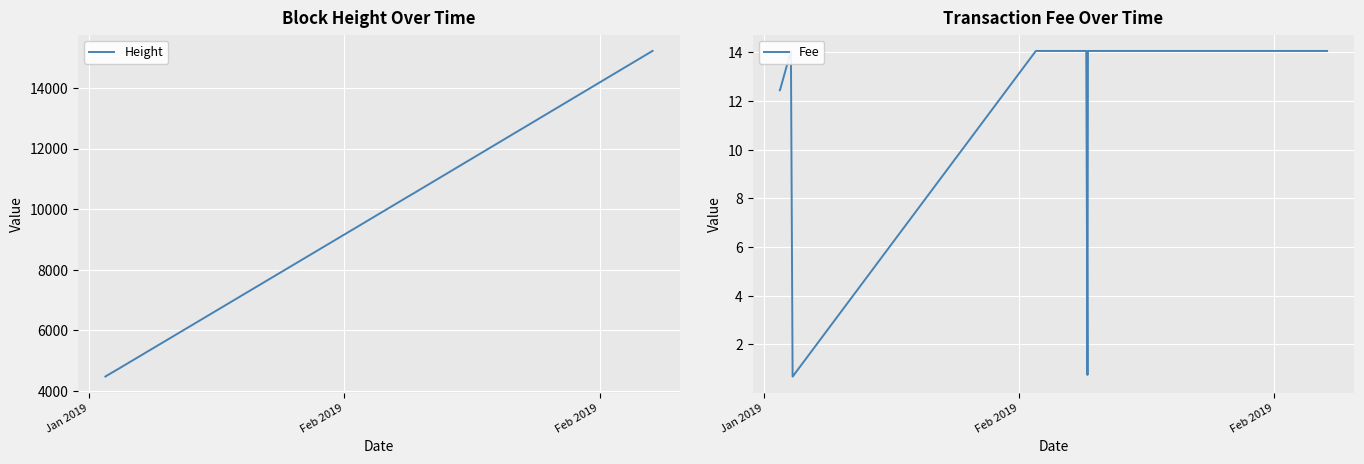

Reading left to right, list all the values displayed in this chart.

Height: 4469.0	4472.0	4684.0	4717.0	4718.0	9493.0	10482.0	10483.0	10484.0	10508.0	10514.0	10515.0	10533.0	15211.0	15221.0	15222.0
Fee: 12.4	12.4	14.1	0.7	0.7	14.1	14.1	14.1	14.1	0.7	14.1	14.1	14.1	14.1	14.1	14.1